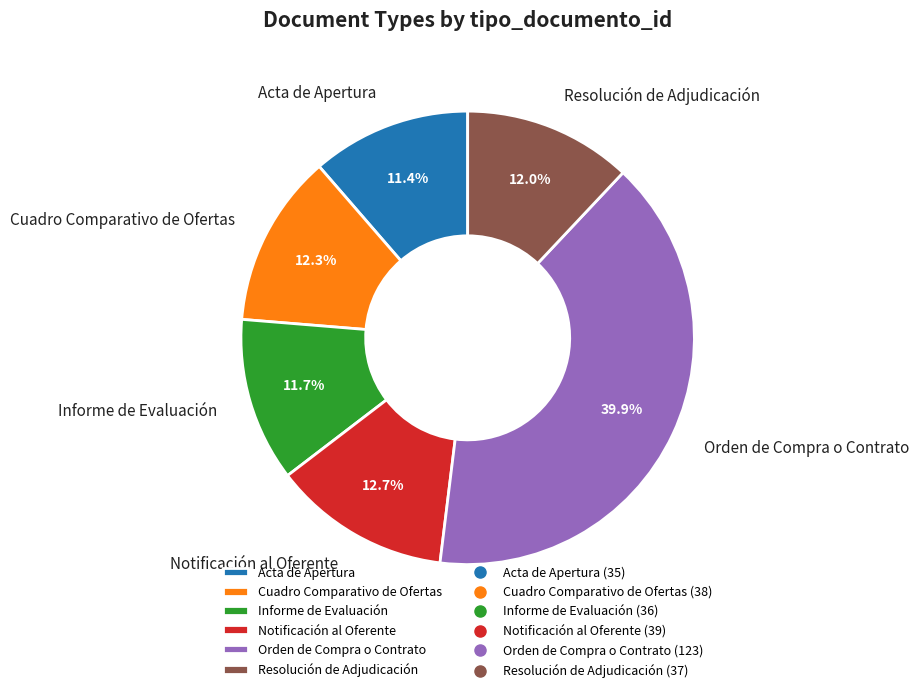

What is the ratio of the value at Orden de Compra o Contrato to the value at Acta de Apertura?

3.5